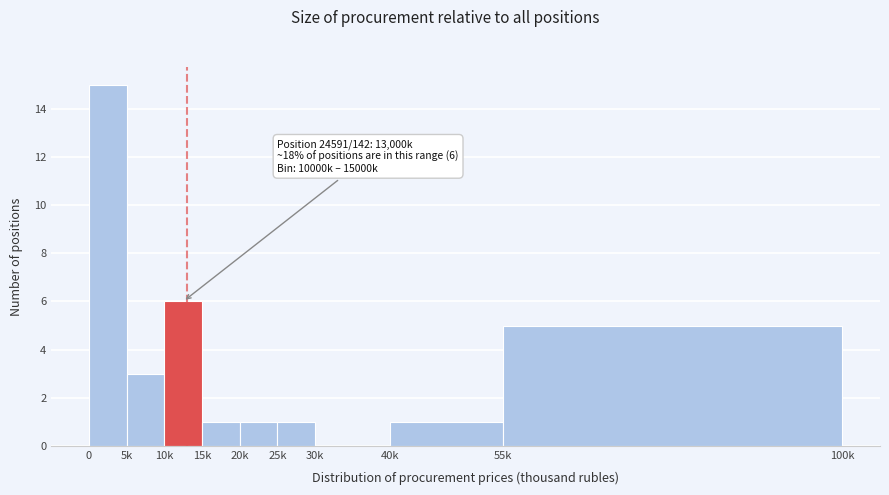

Reading left to right, transcribe all the data shown in this chart.

0=15	5k=3	10k=6	15k=1	20k=1	25k=1	30k=0	40k=1	55k=5